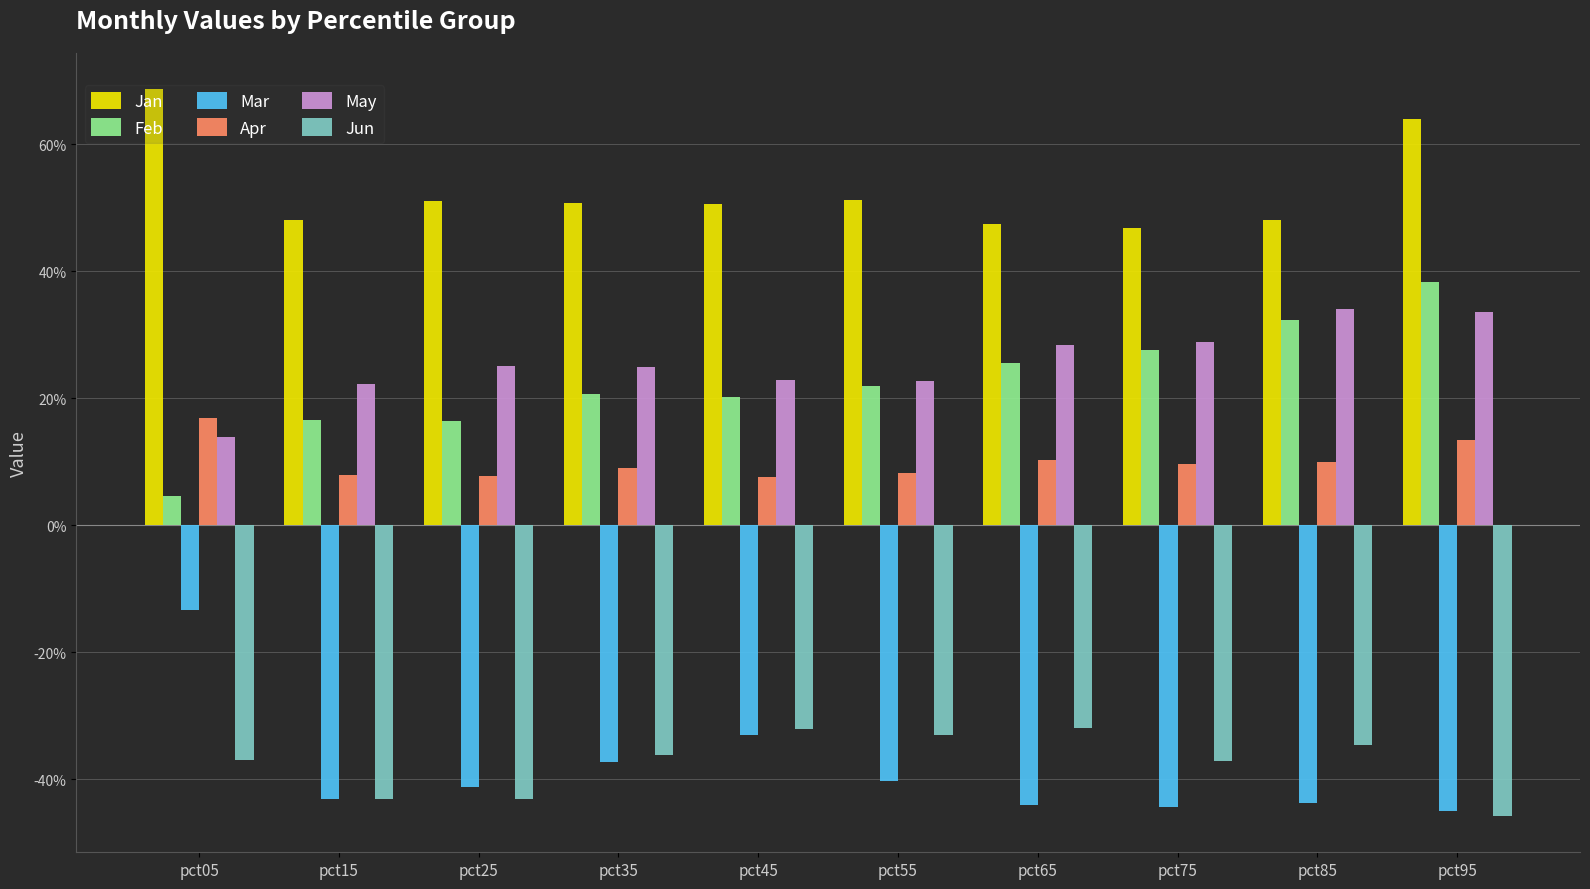

Does the chart contain stacked bars?

No